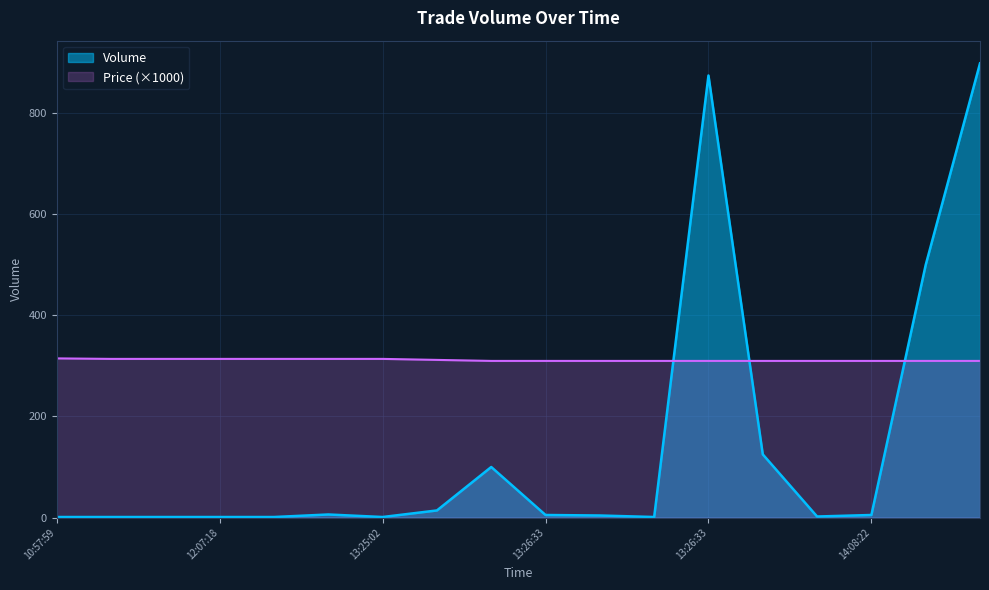

True or false: the data has more than 1 interior local peaks.

True